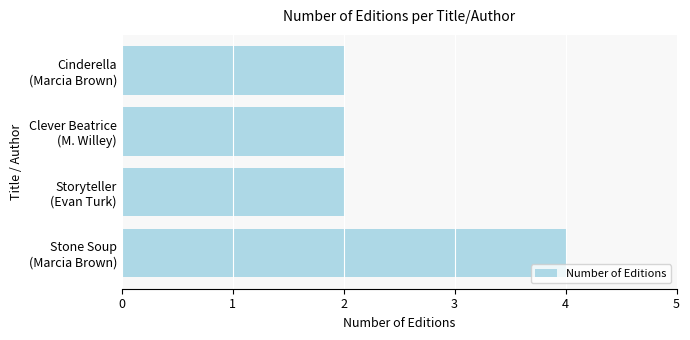

What is the sum of all values?

10